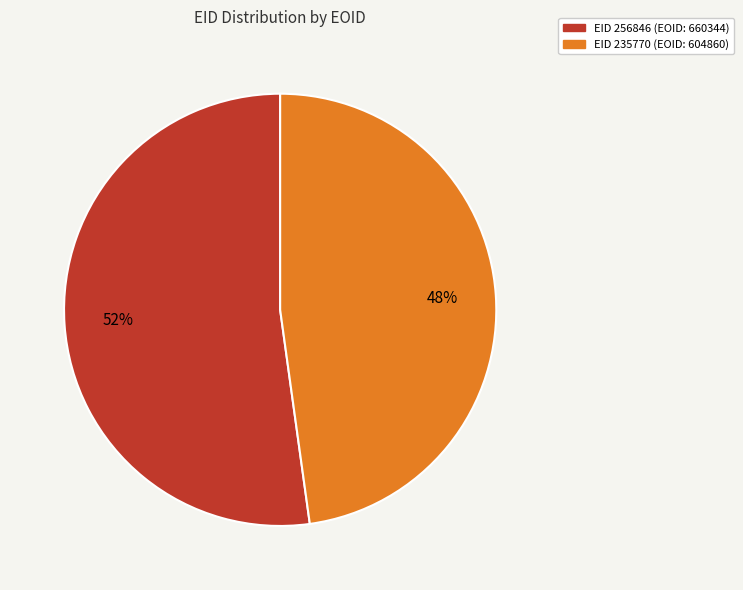

Is there any slice that represents more than half of the pie?

Yes